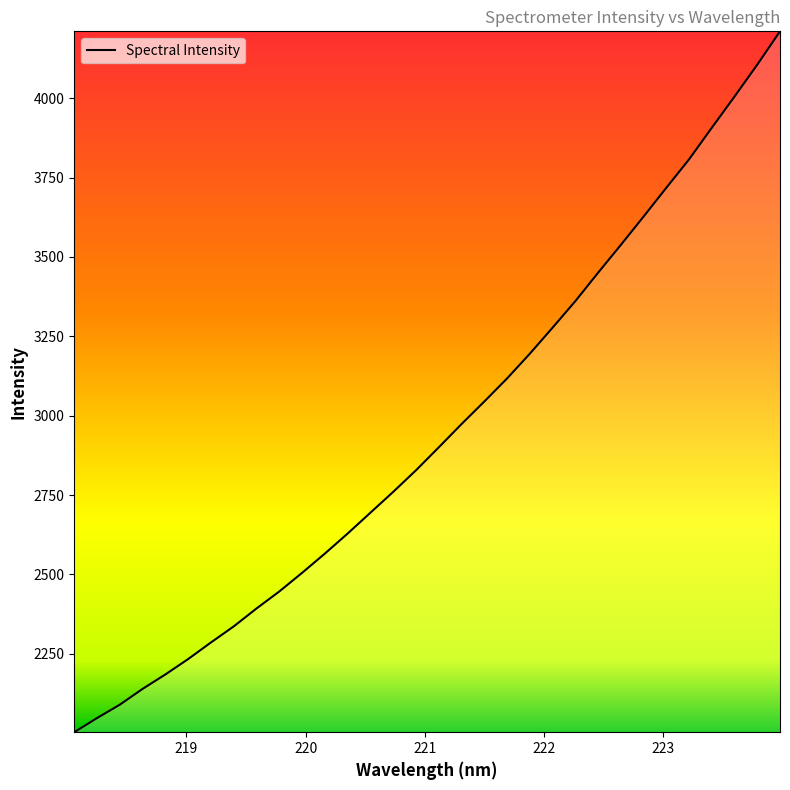

What is the greatest value displayed?

4210.2